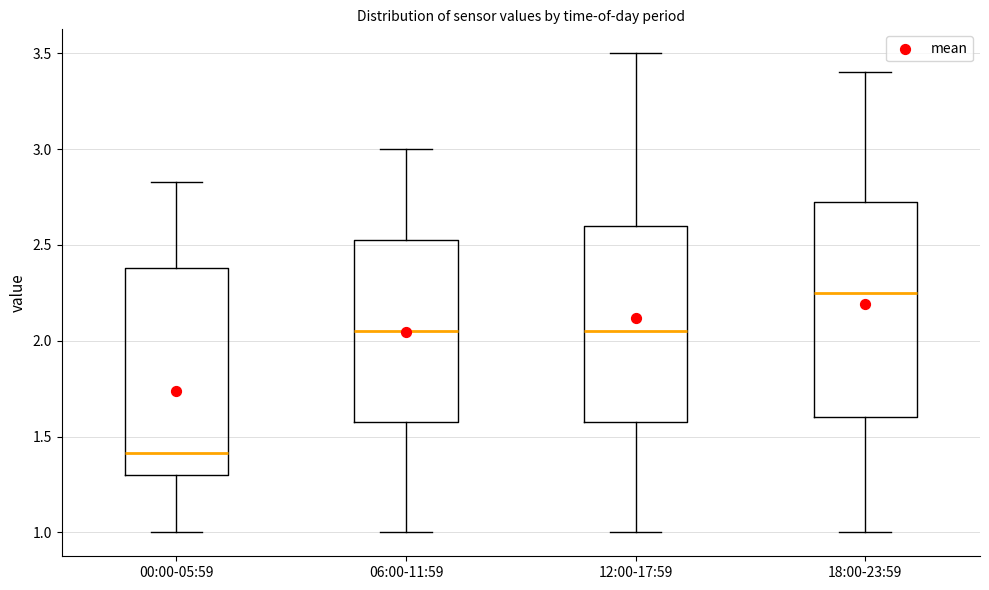

Which box's median line is the highest?

18:00-23:59